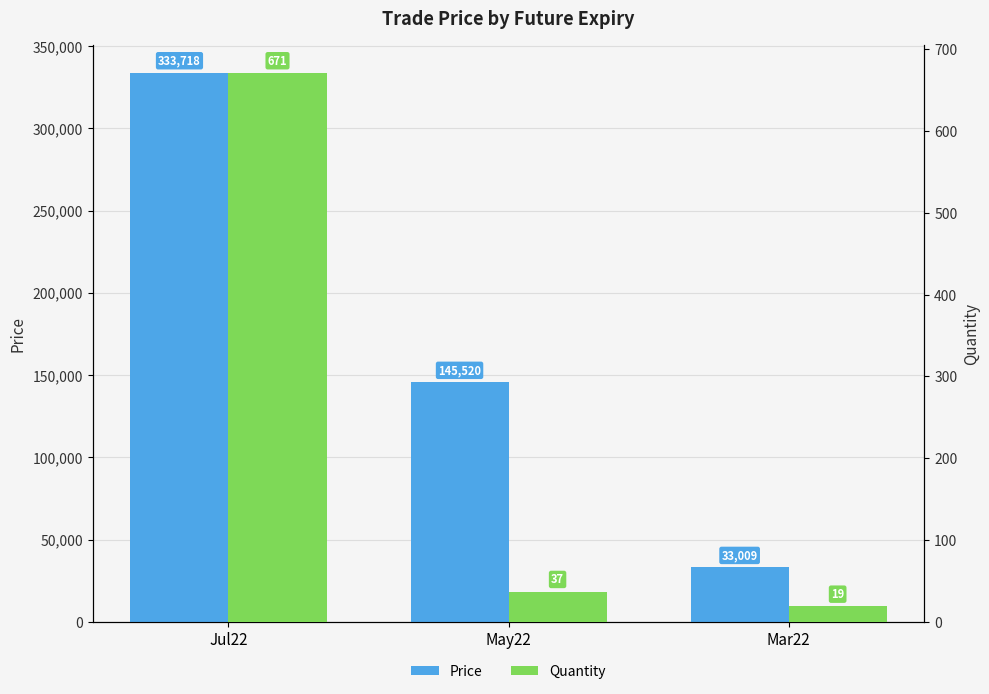

How many Price values are between 33009 and 333718?

3